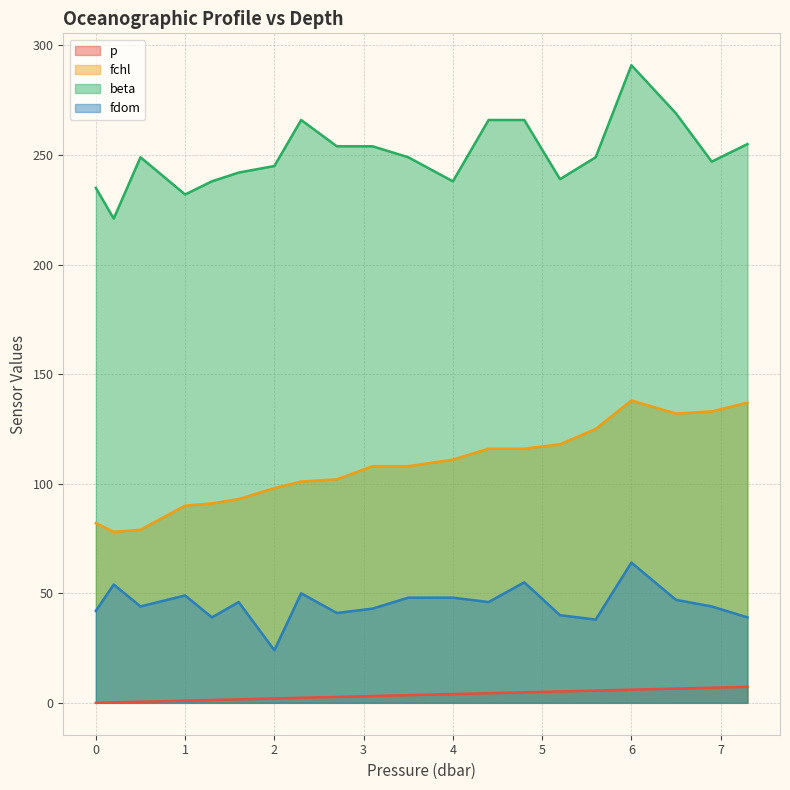

Reading left to right, transcribe all the data shown in this chart.

p: 0.0	0.2	0.5	1.0	1.3	1.6	2.0	2.3	2.7	3.1	3.5	4.0	4.4	4.8	5.2	5.6	6.0	6.5	6.9	7.3
fchl: 82.0	78.0	79.0	90.0	91.0	93.0	98.0	101.0	102.0	108.0	108.0	111.0	116.0	116.0	118.0	125.0	138.0	132.0	133.0	137.0
beta: 235.0	221.0	249.0	232.0	238.0	242.0	245.0	266.0	254.0	254.0	249.0	238.0	266.0	266.0	239.0	249.0	291.0	269.0	247.0	255.0
fdom: 42.0	54.0	44.0	49.0	39.0	46.0	24.0	50.0	41.0	43.0	48.0	48.0	46.0	55.0	40.0	38.0	64.0	47.0	44.0	39.0